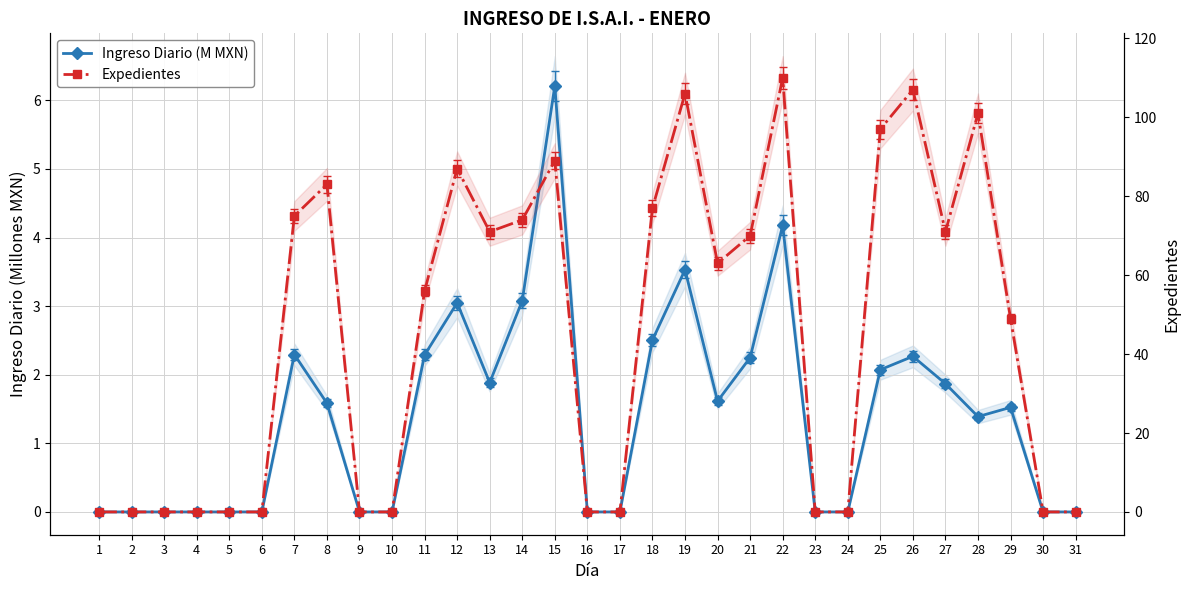

What are all the series names shown in the legend?

Ingreso Diario (M MXN), Expedientes